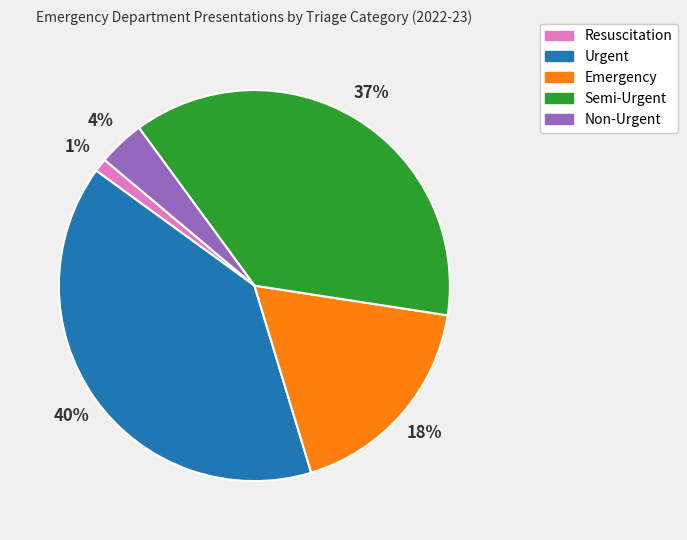

What percentage is the Semi-Urgent slice, to the nearest percent?

37%